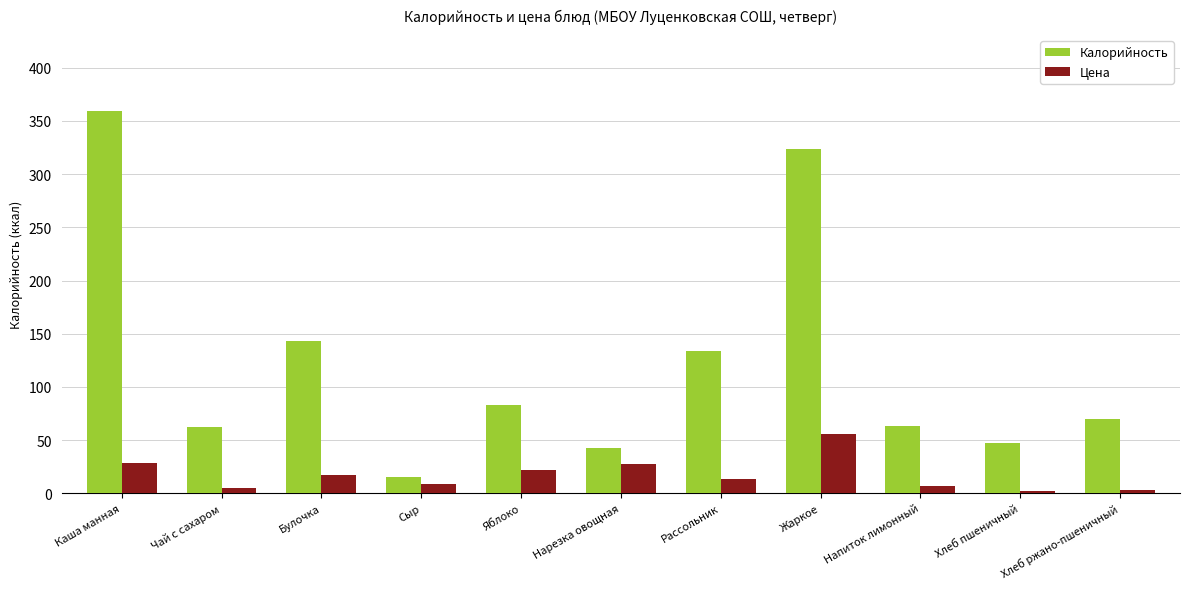

Where is Калорийность nearest to the value 187?

Булочка